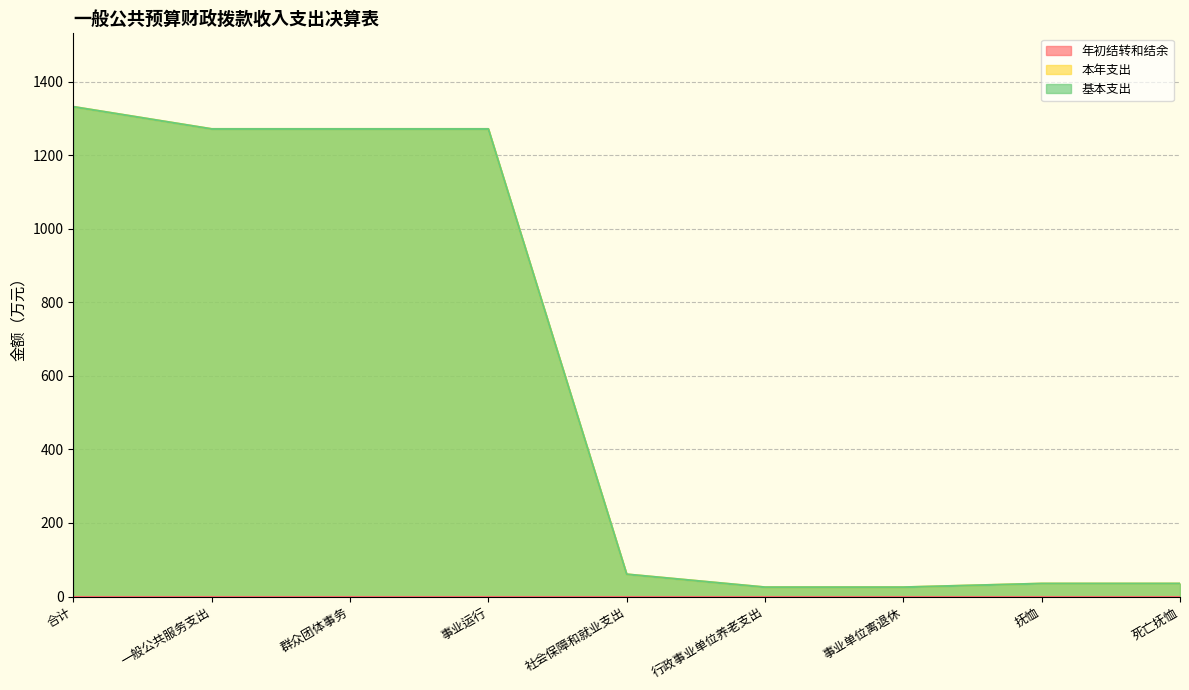

What is the label of the 3rd point from the right?

事业单位离退休